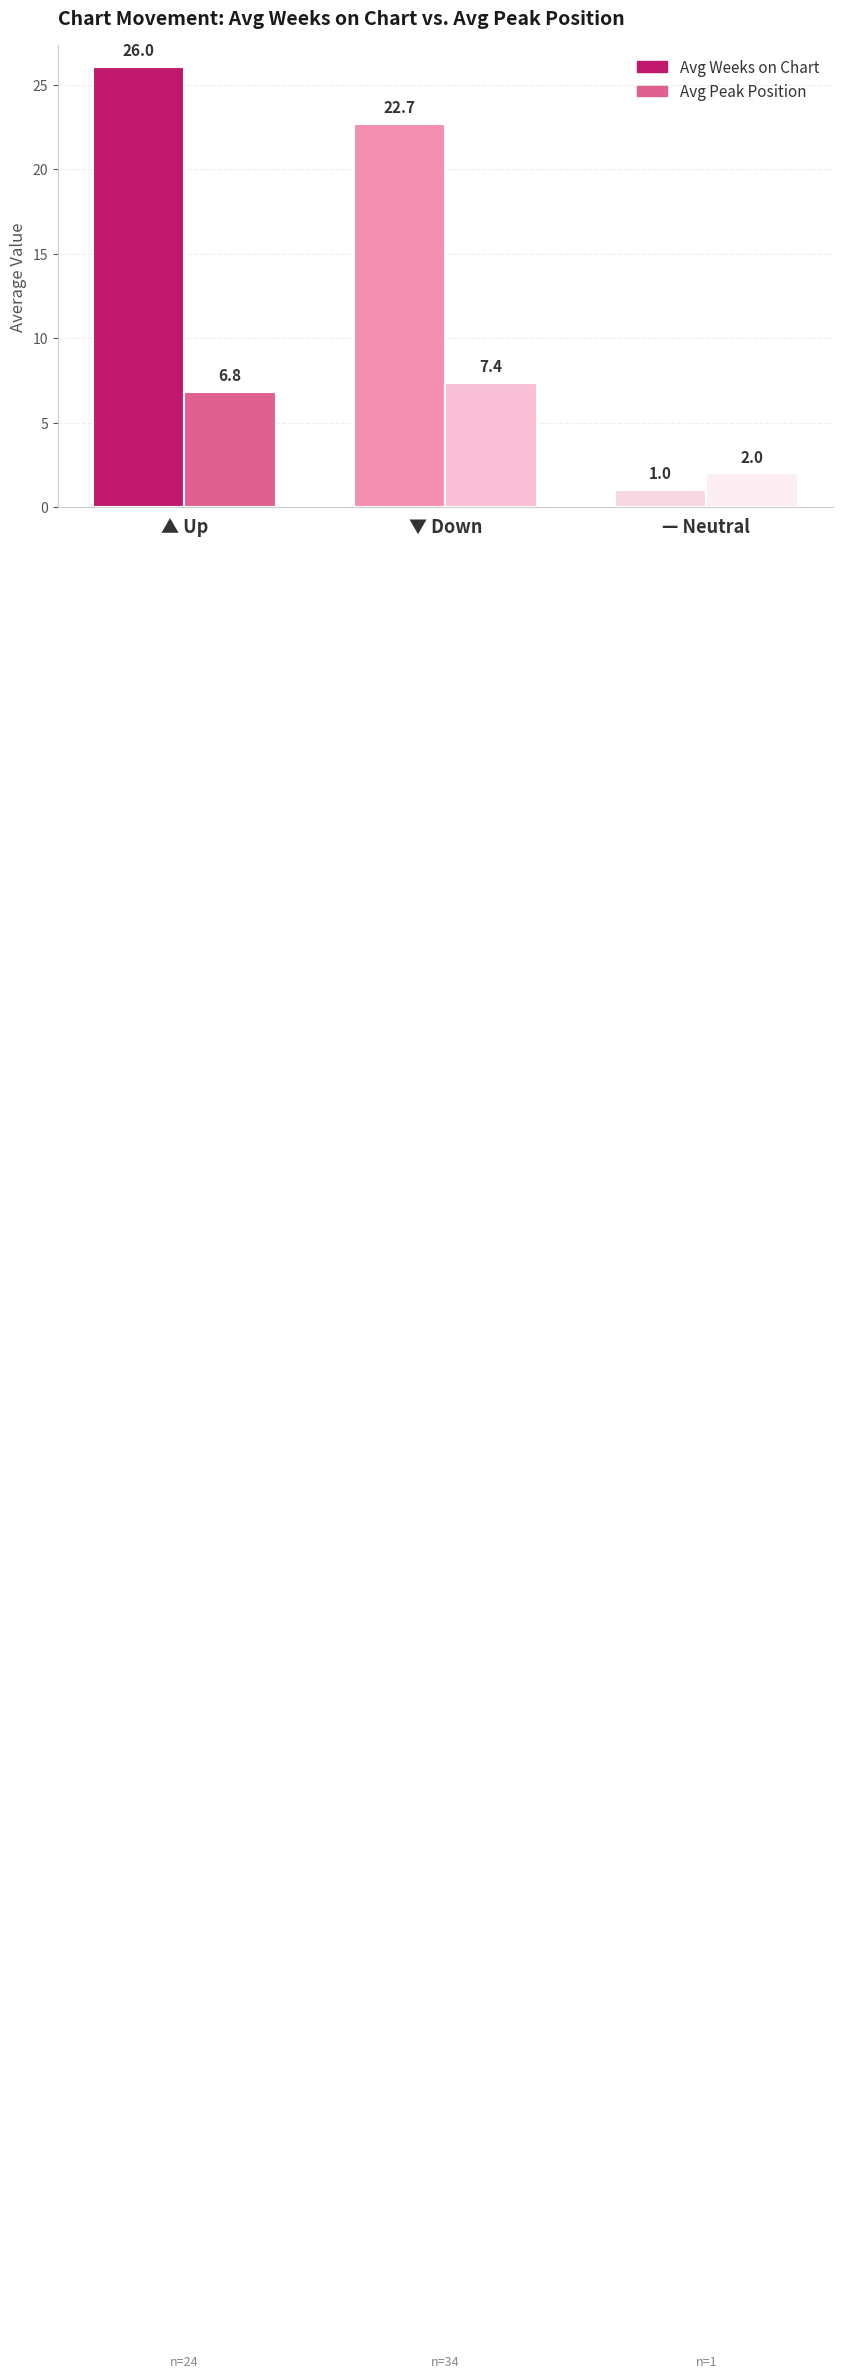

What value does the Avg Peak Position series have at ▼ Down?

7.4